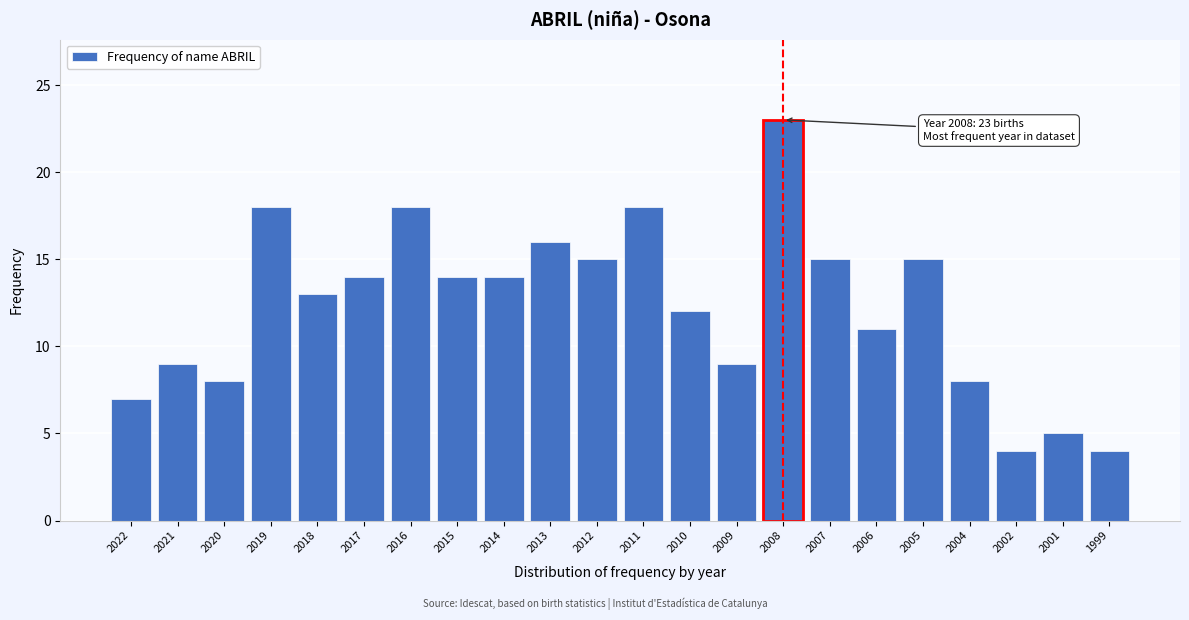

Reading left to right, extract all data points from this chart.

7	9	8	18	13	14	18	14	14	16	15	18	12	9	23	15	11	15	8	4	5	4